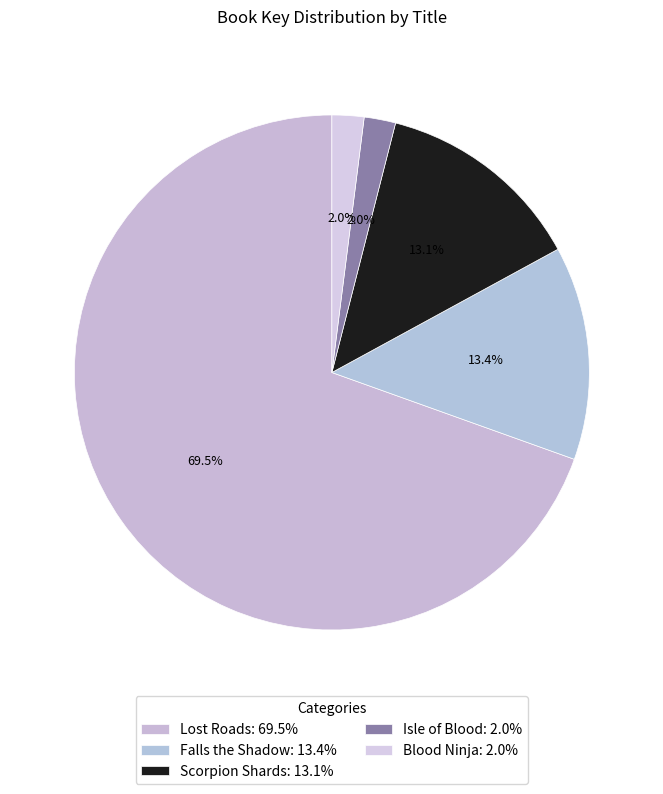

To the nearest percent, what percentage of the pie is Lost Roads?

70%